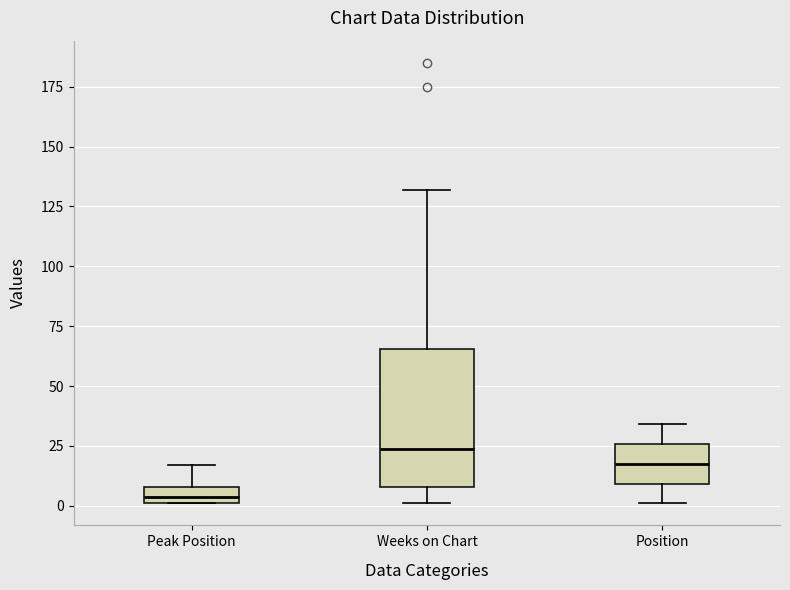

Where is the upper edge of the box for Weeks on Chart on the y-axis? The values are not printed on the chart, so give them approximately, as read against the axis.

65